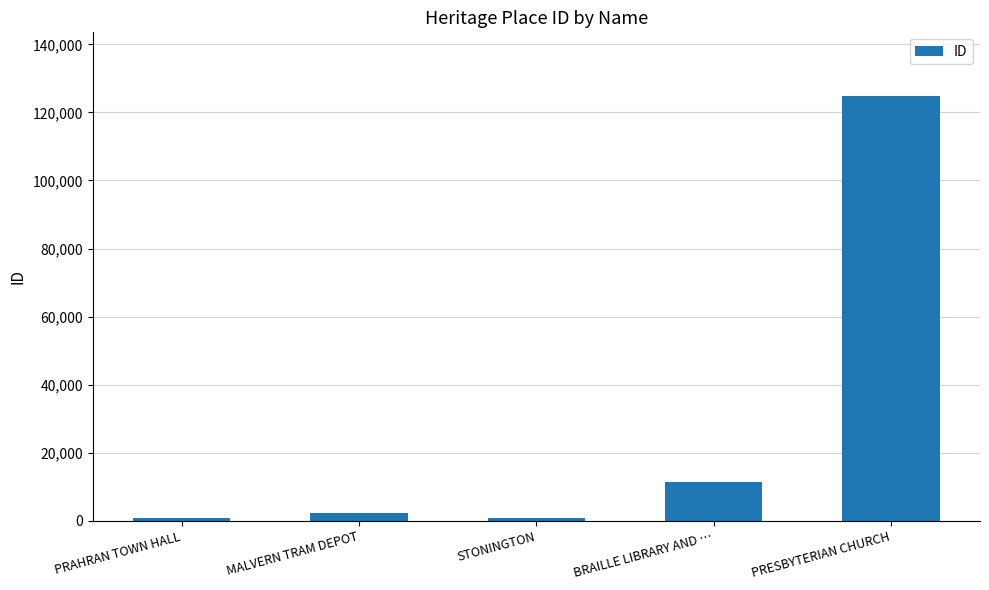

What is the difference between the values at PRAHRAN TOWN HALL and MALVERN TRAM DEPOT?

1181